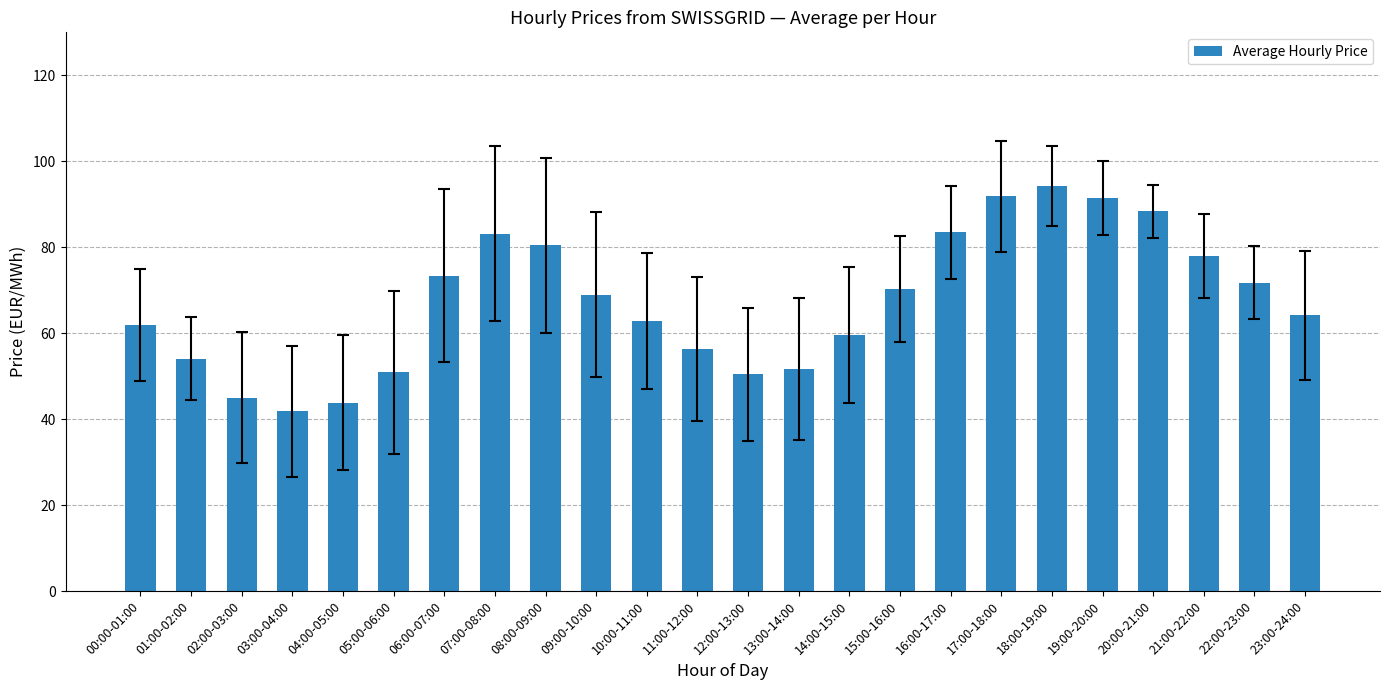

What is the maximum value shown in the chart?

94.3